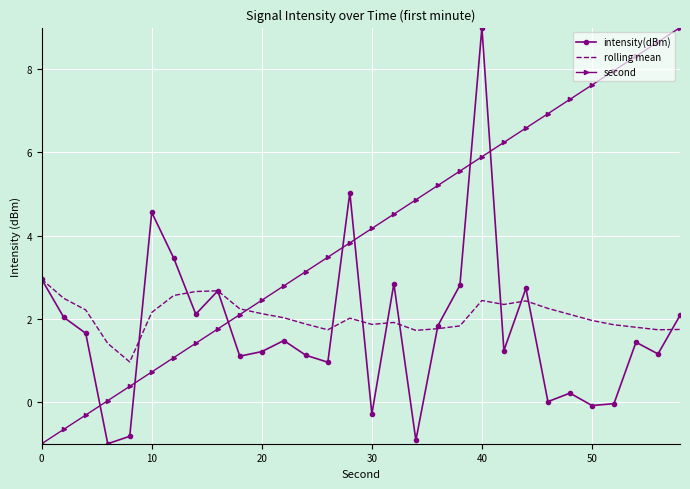

What is the minimum value shown in the chart?

-1.0